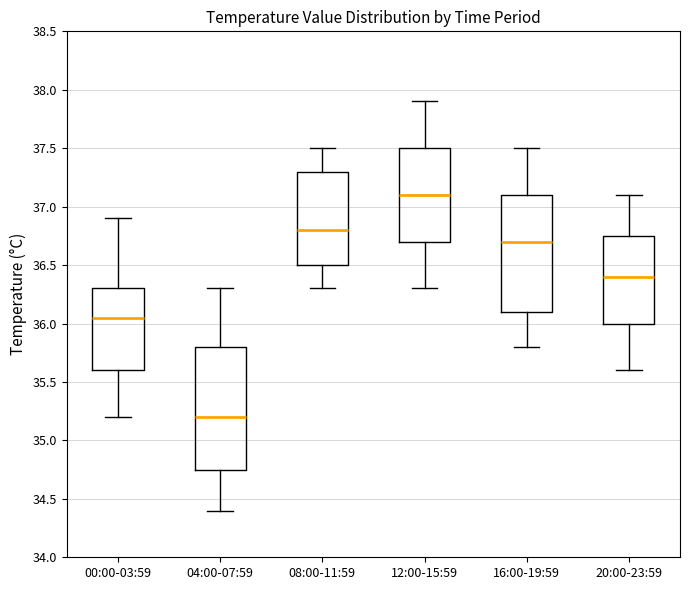

Which box has the lowest median line?

04:00-07:59